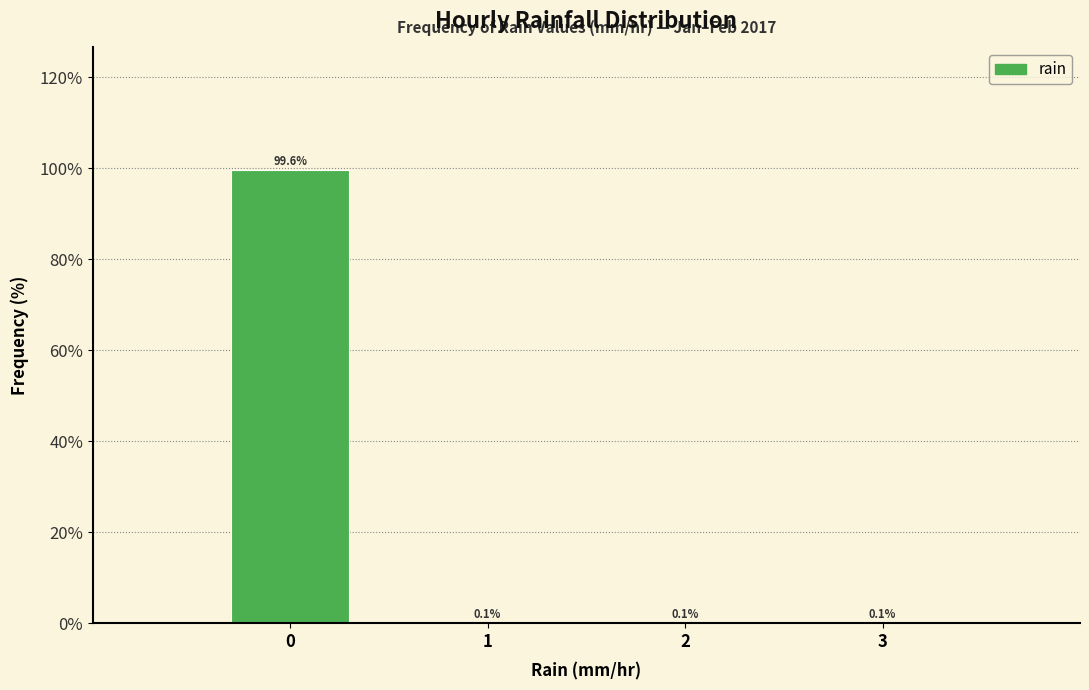

Reading left to right, list every bar in this chart as the range it spans on the x-axis followed by its height.

-0.5 to 0.5: 99.6
0.5 to 1.5: 0.1
1.5 to 2.5: 0.1
2.5 to 3.5: 0.1